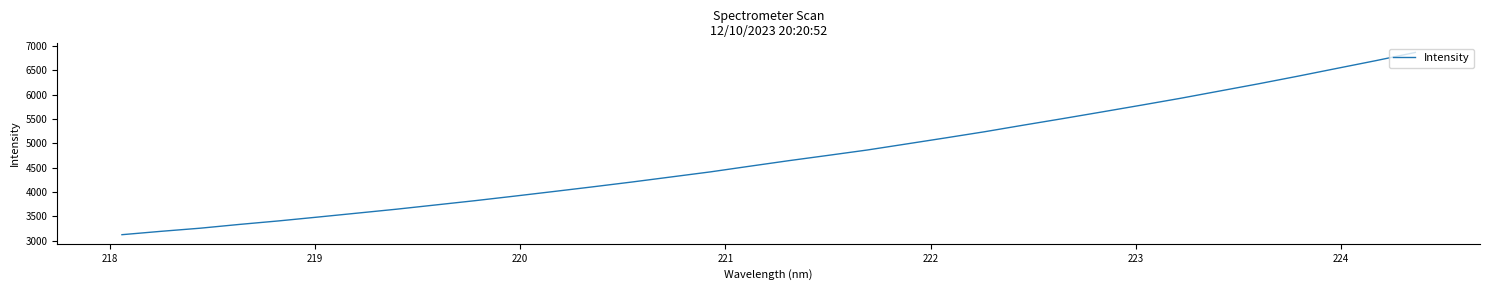

What is the minimum value shown in the chart?

3122.1